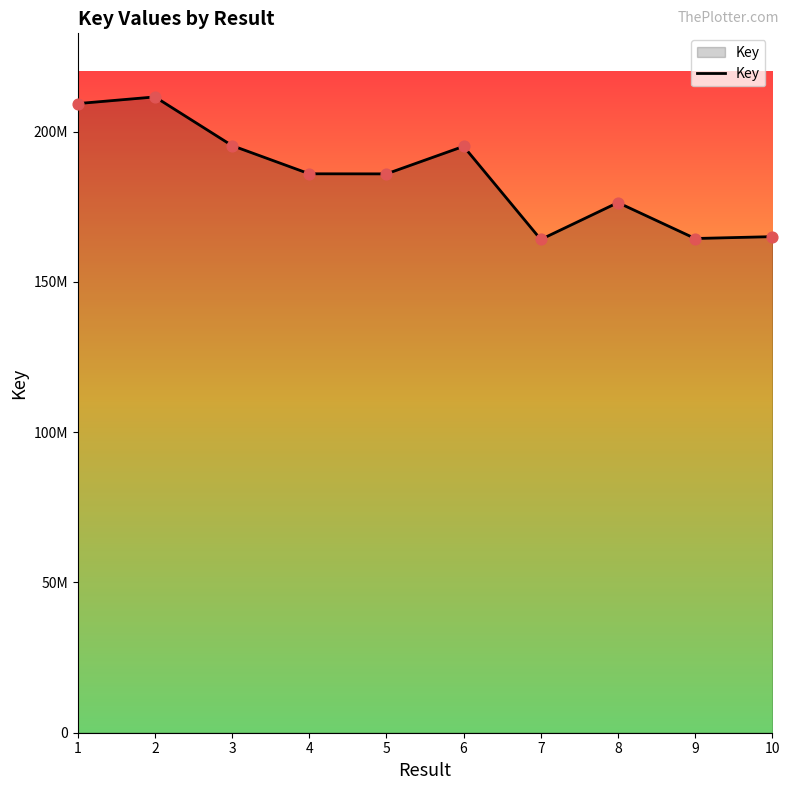

What is the change in value from 8 to 10?

-11325685